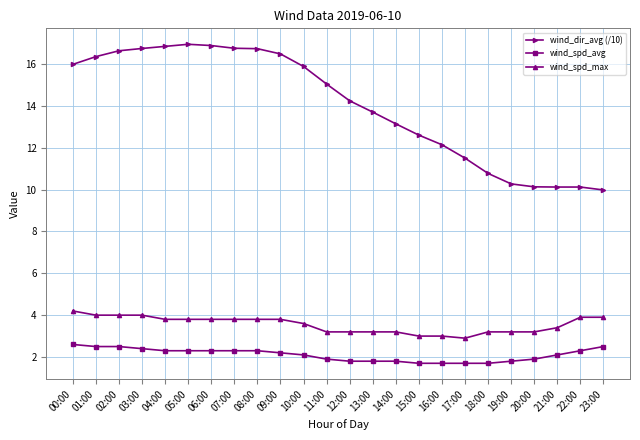

What is the maximum value for wind_spd_avg?

2.6